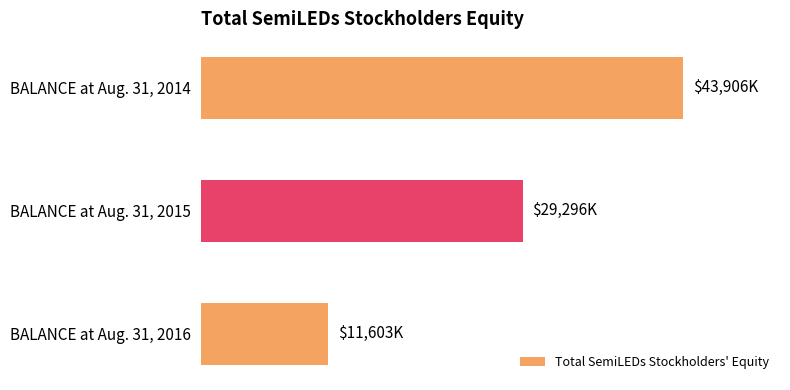

Are the bars horizontal?

Yes